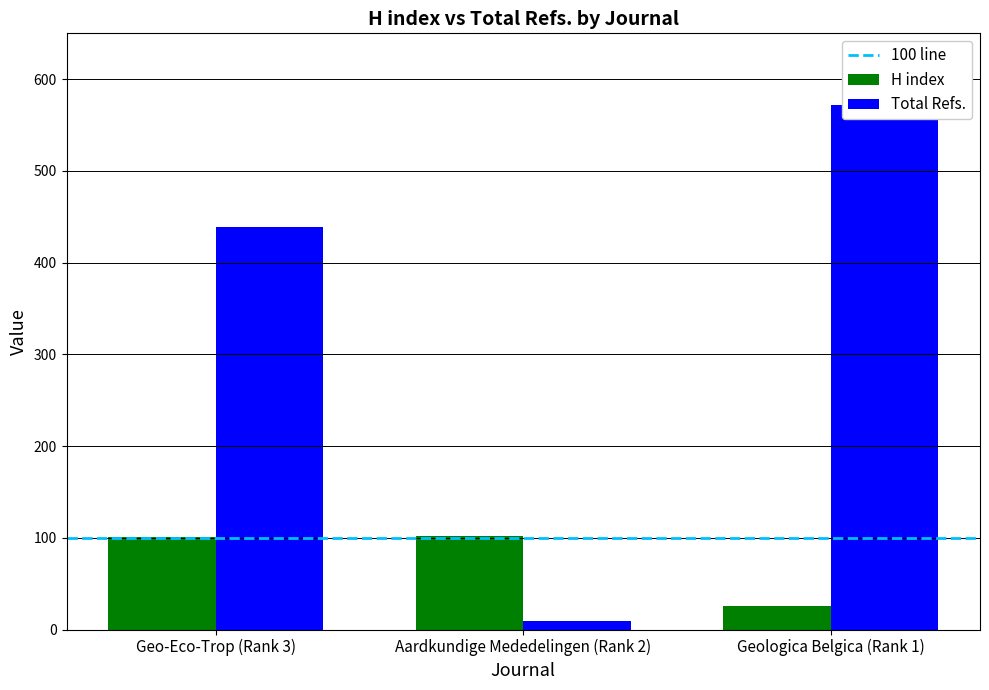

Reading left to right, what are all the values shown in this chart?

H index: 101	102	26
Total Refs.: 439	9	572